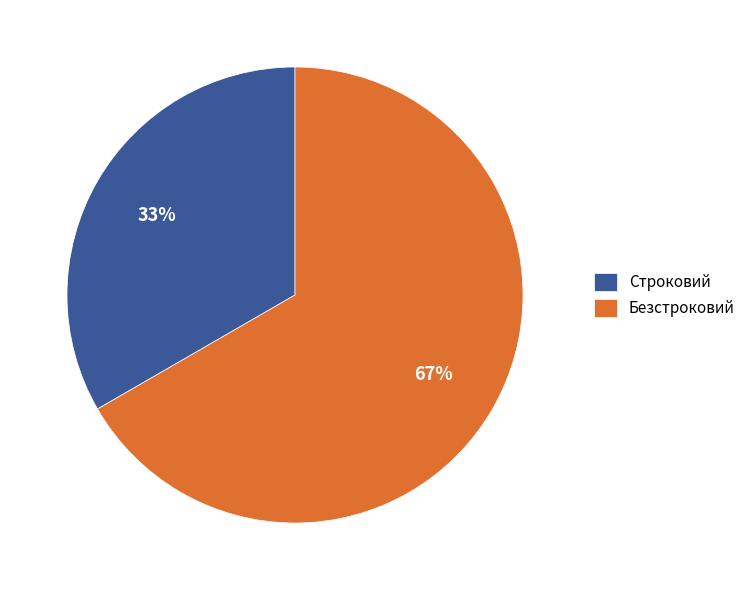

Which category has the biggest portion of the pie?

Безстроковий